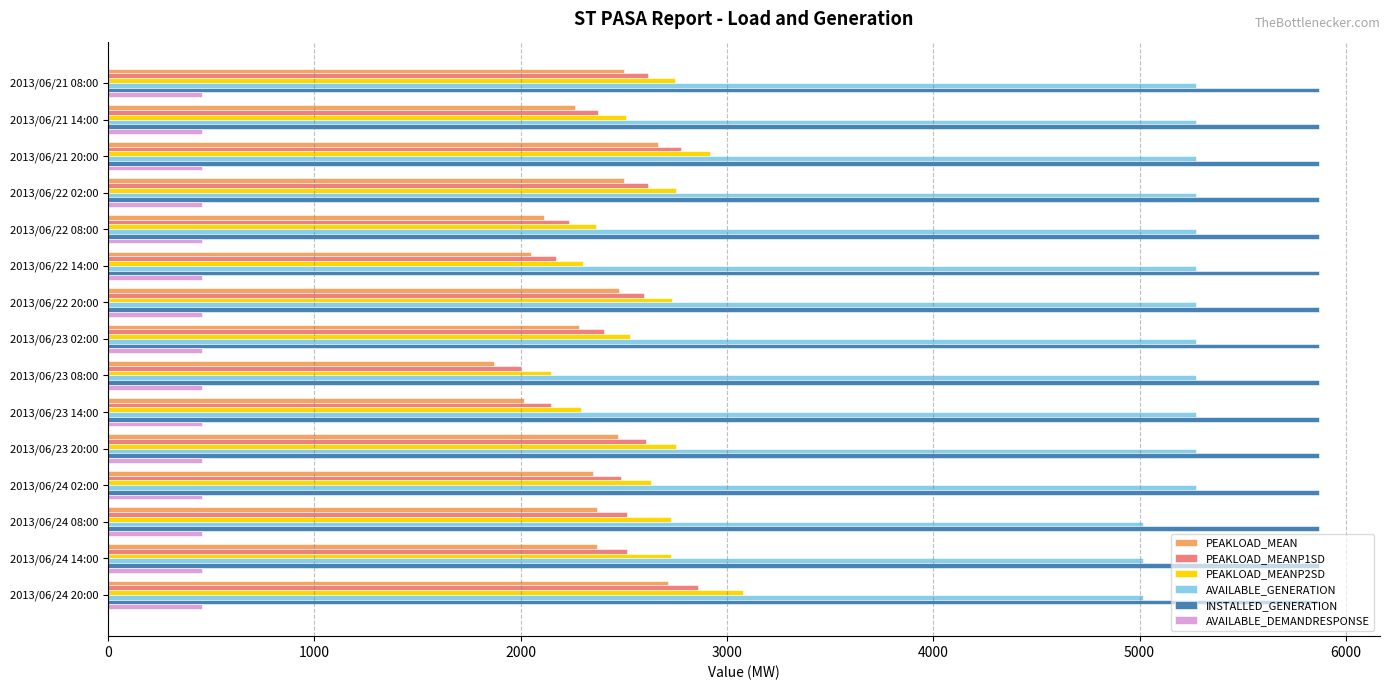

What is the lowest value of the PEAKLOAD_MEANP2SD series?

2145